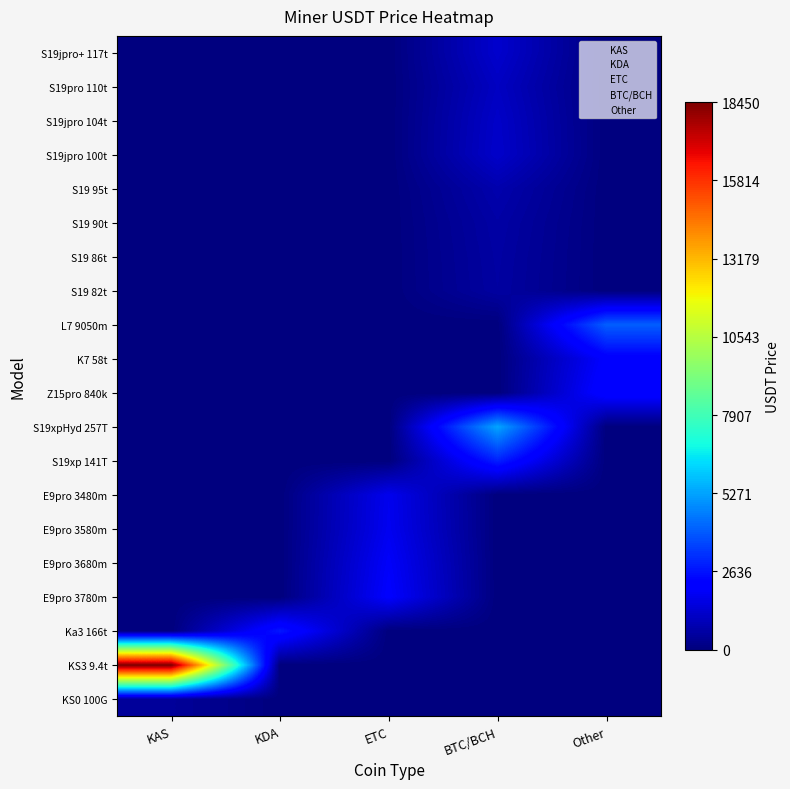

At how many categories does at least one series exceed 16334?

1